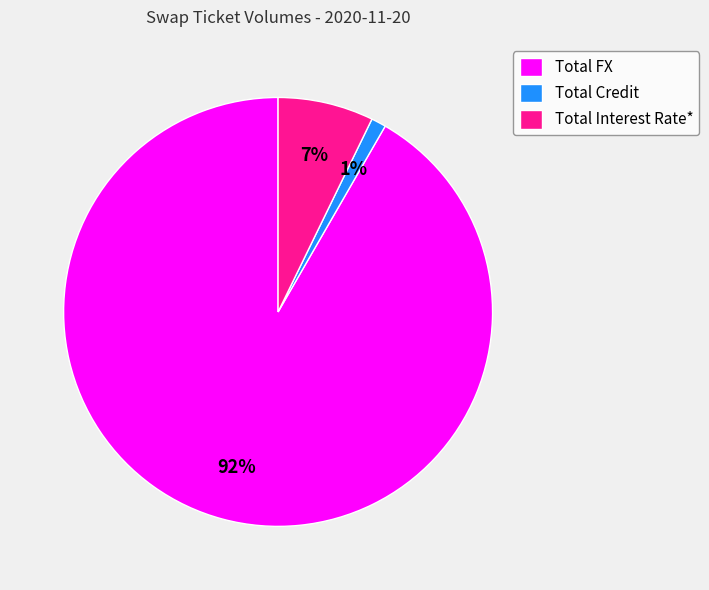

True or false: Total Interest Rate* accounts for 19% of the total.

False